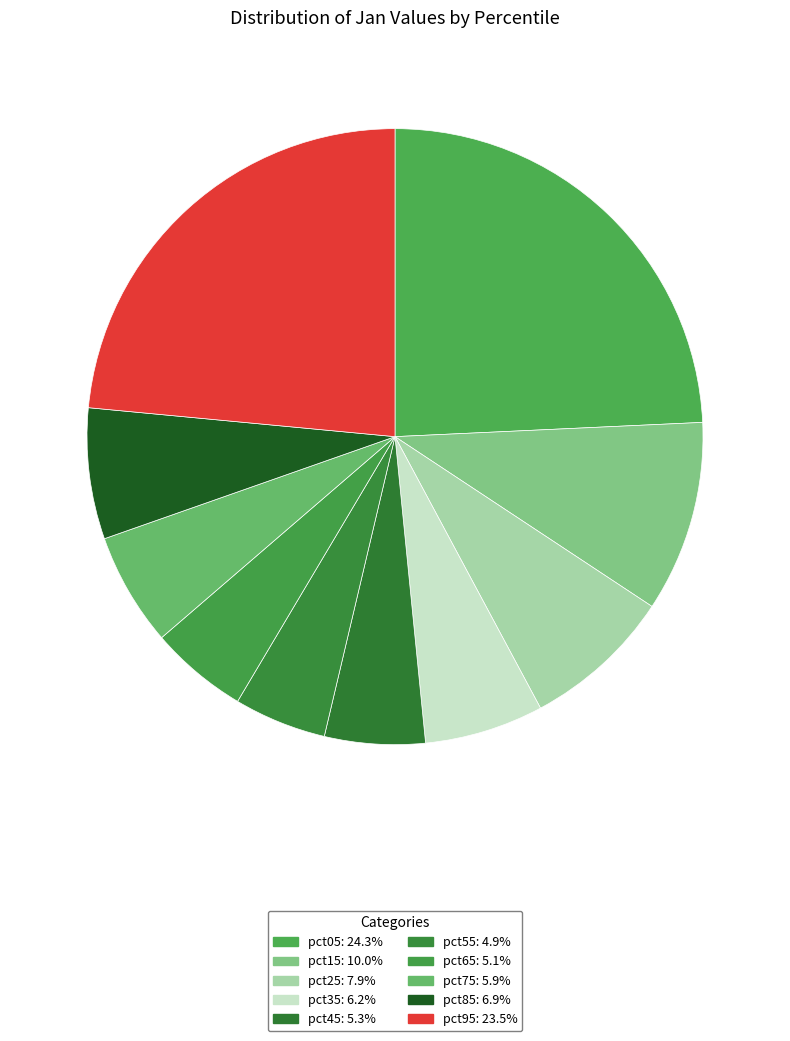

Count the number of slices in the pie.

10